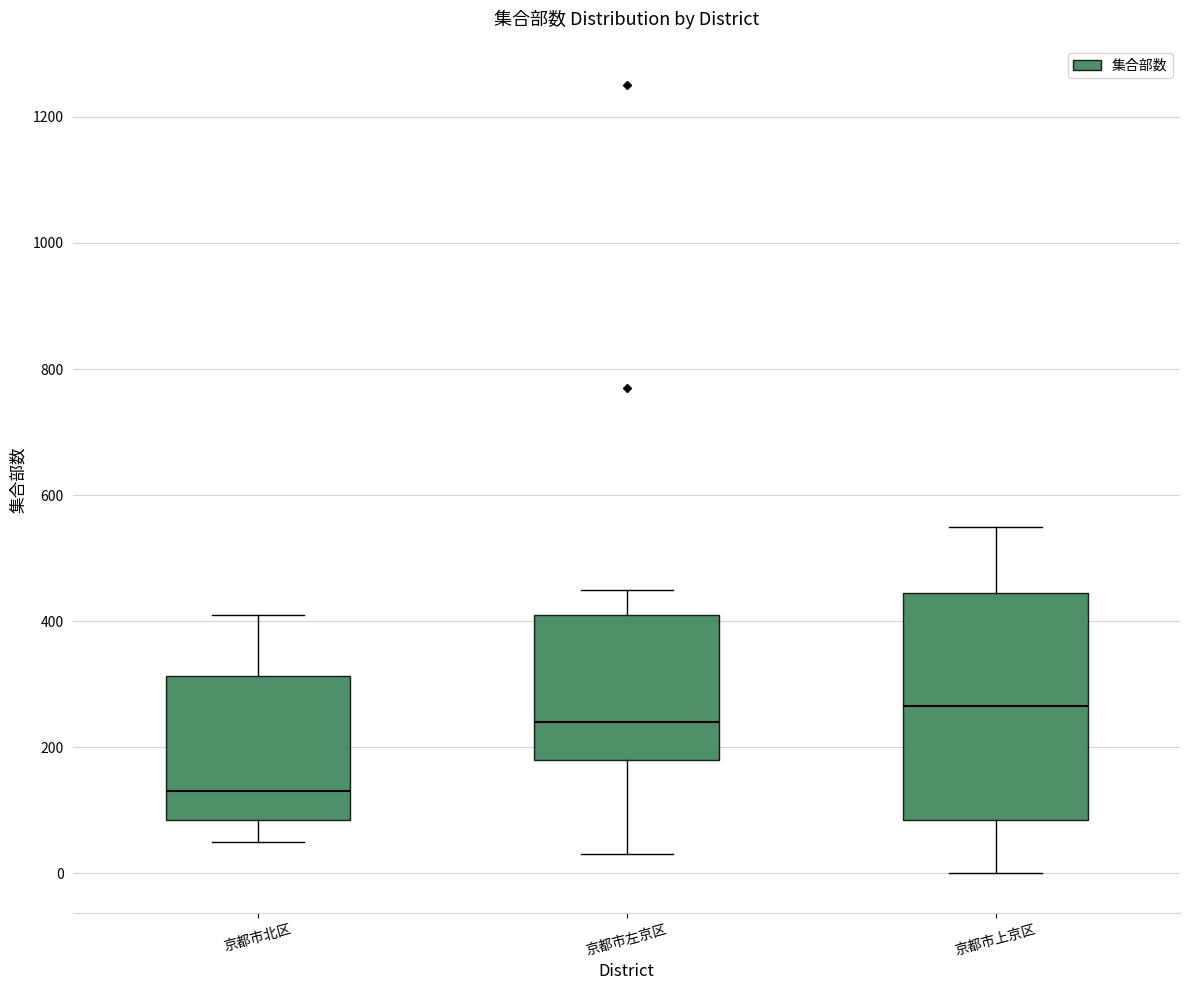

Reading left to right, read every box against the y-axis: the position of its median line, the range the box covers, and the ends of its whiskers. The values are not printed on the chart, so give them approximately, as read against the axis.

京都市北区: median 140, box 80 to 320, whiskers 60 to 420
京都市左京区: median 240, box 180 to 420, whiskers 40 to 460
京都市上京区: median 260, box 80 to 440, whiskers 0 to 560